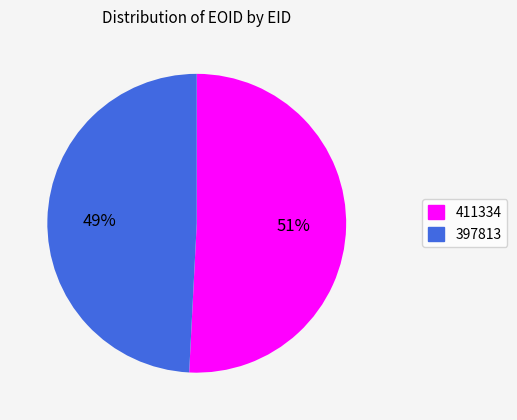

Is 411334 the majority of the pie?

Yes